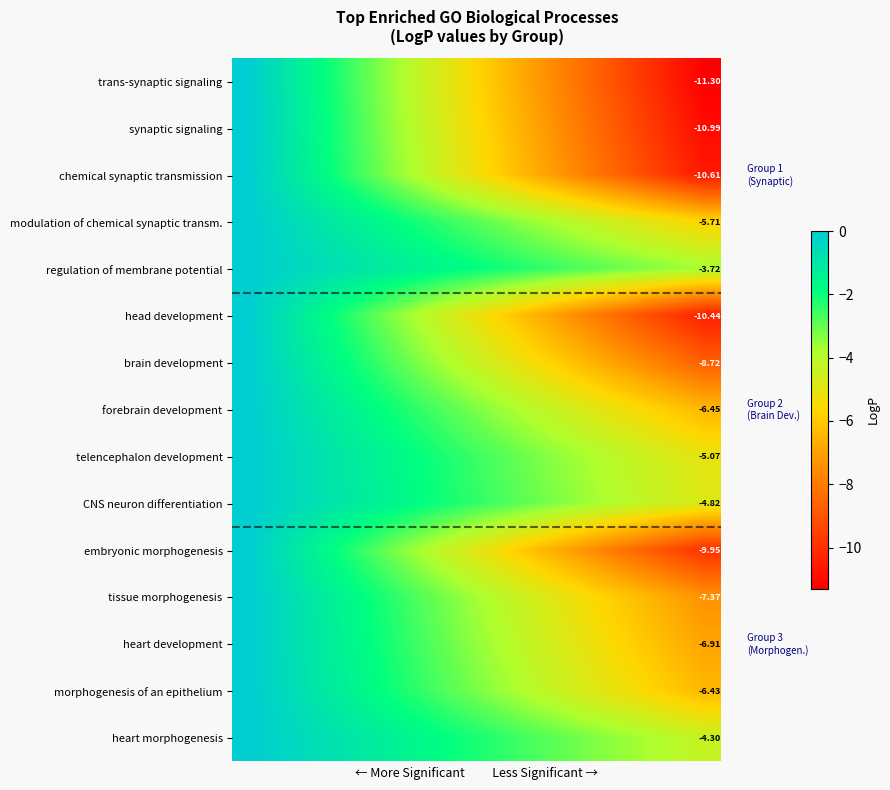

At how many categories does at least one series exceed -5?

15